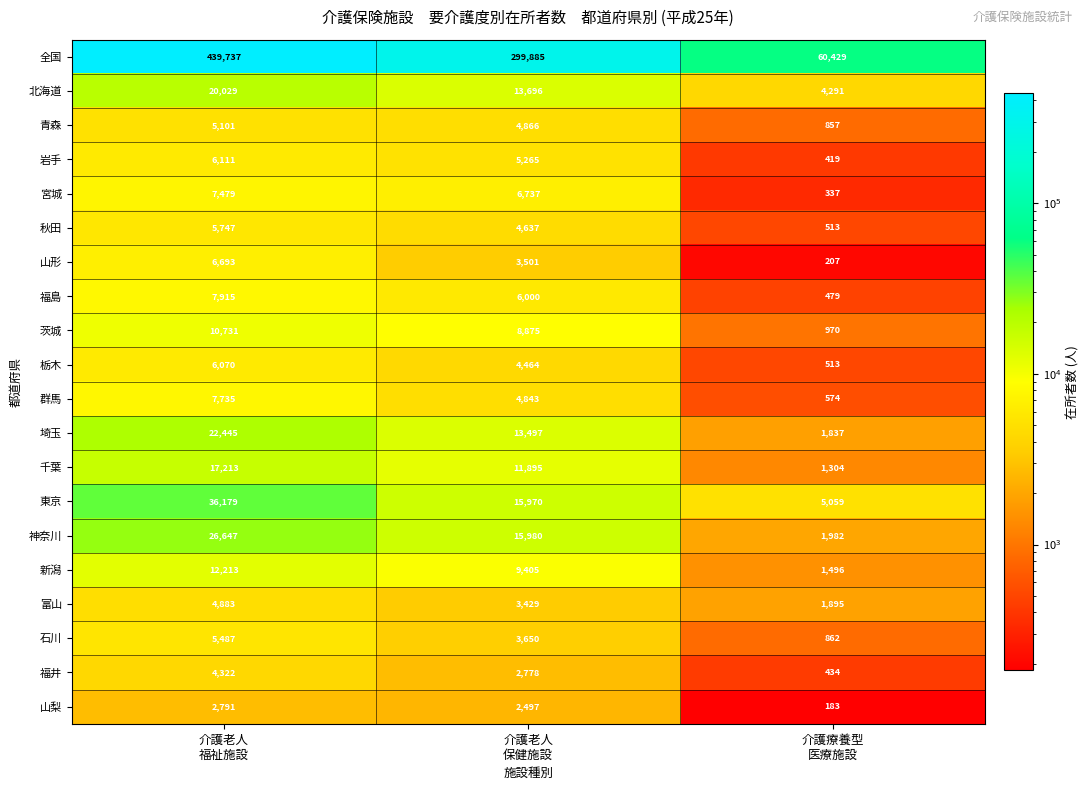

What is the highest value of the 茨城 series?

10731